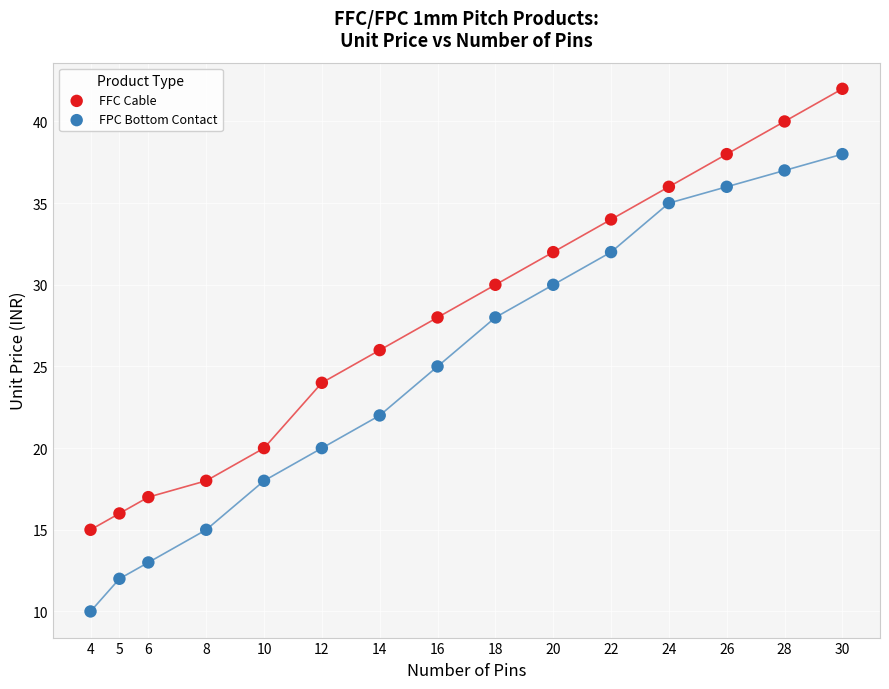

Which series contains the lowest Y value?

FPC Bottom Contact